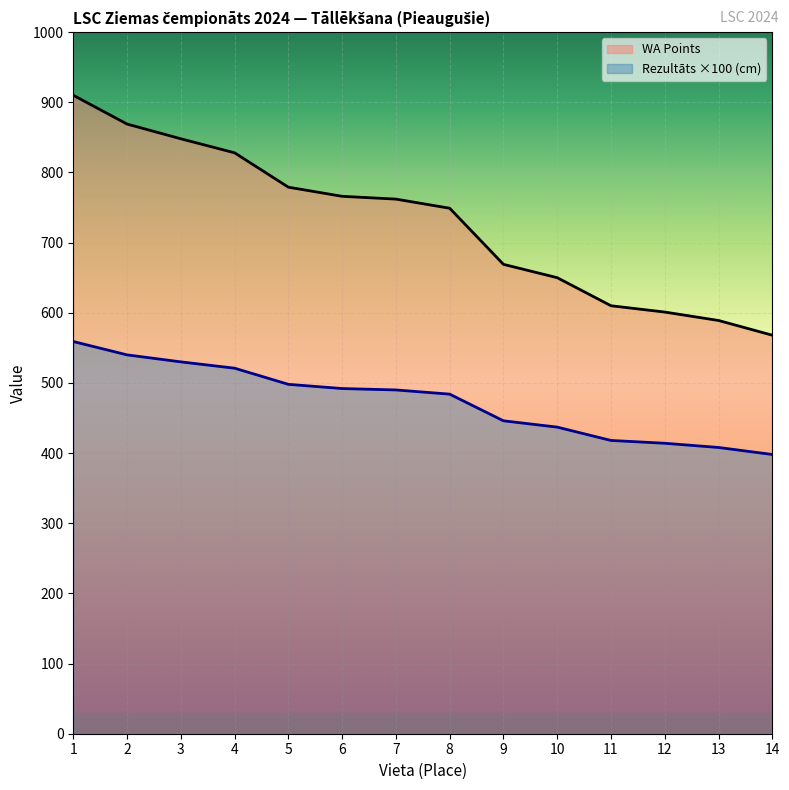

What is the difference between the maximum and minimum values in the Rezultāts (m) series?

161.0